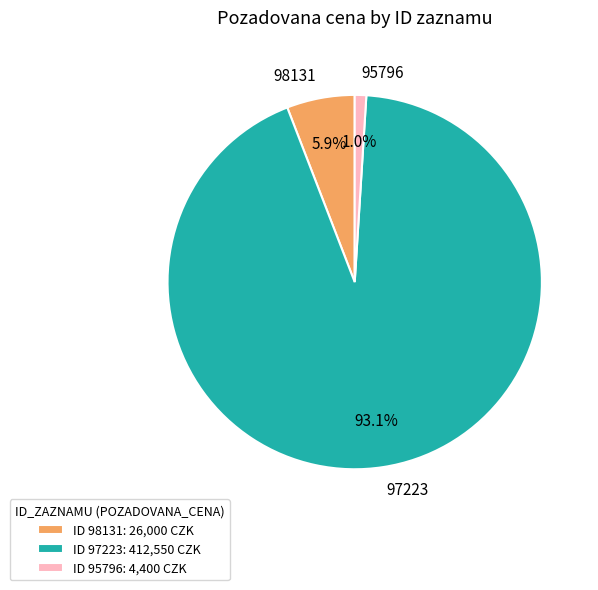

How many slices are in this pie chart?

3